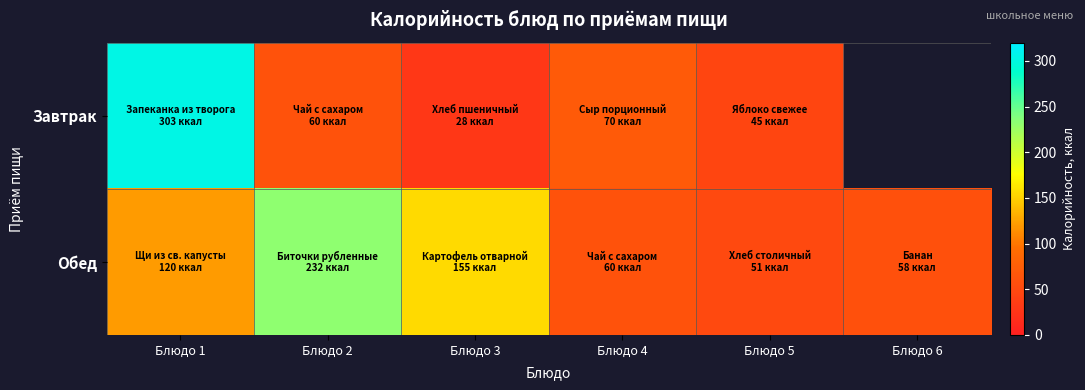

What is the maximum value for Завтрак?

303.0